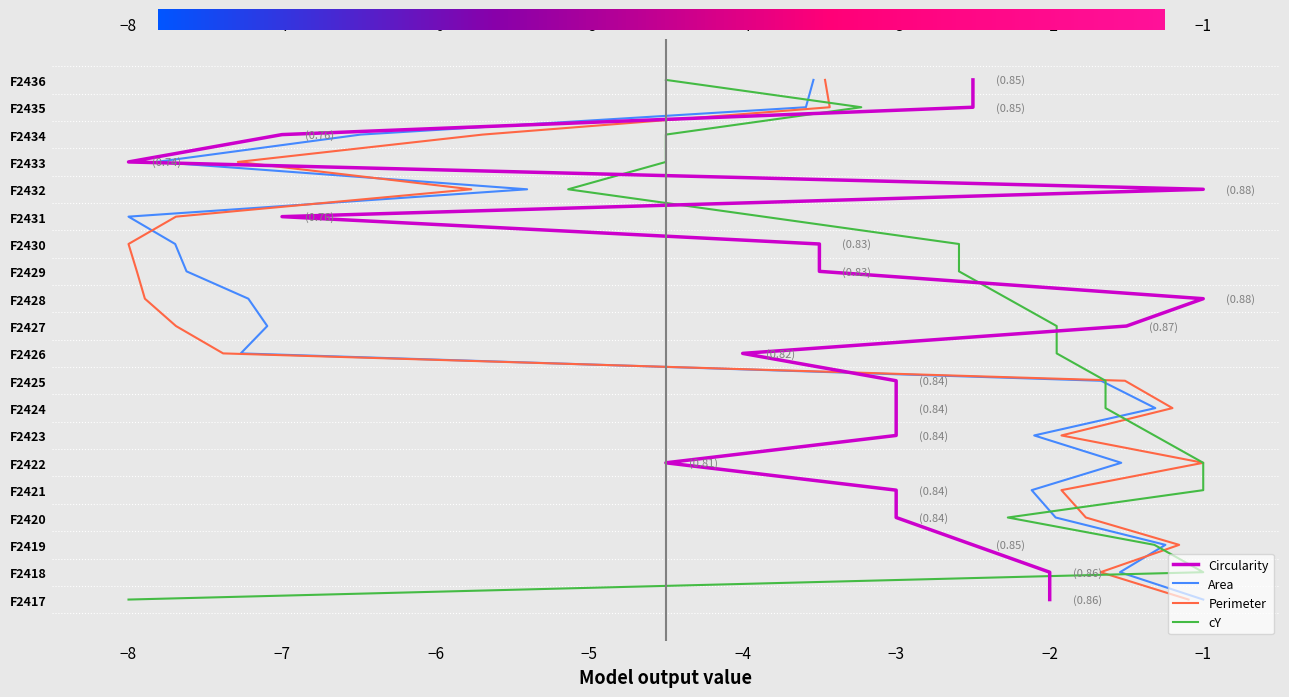

Which series has the largest range (max minus min)?

Circularity